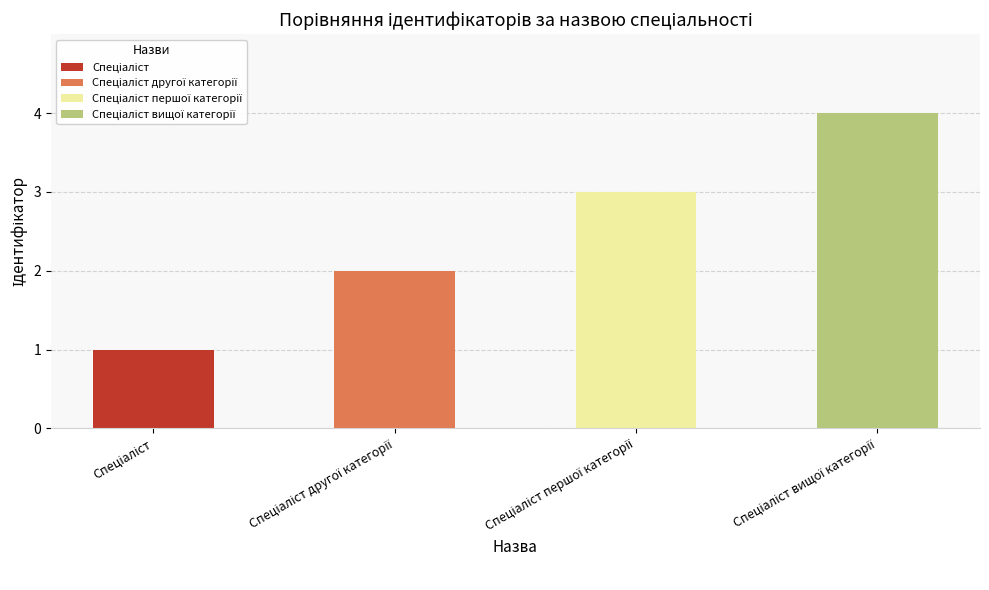

What is the minimum value shown in the chart?

1